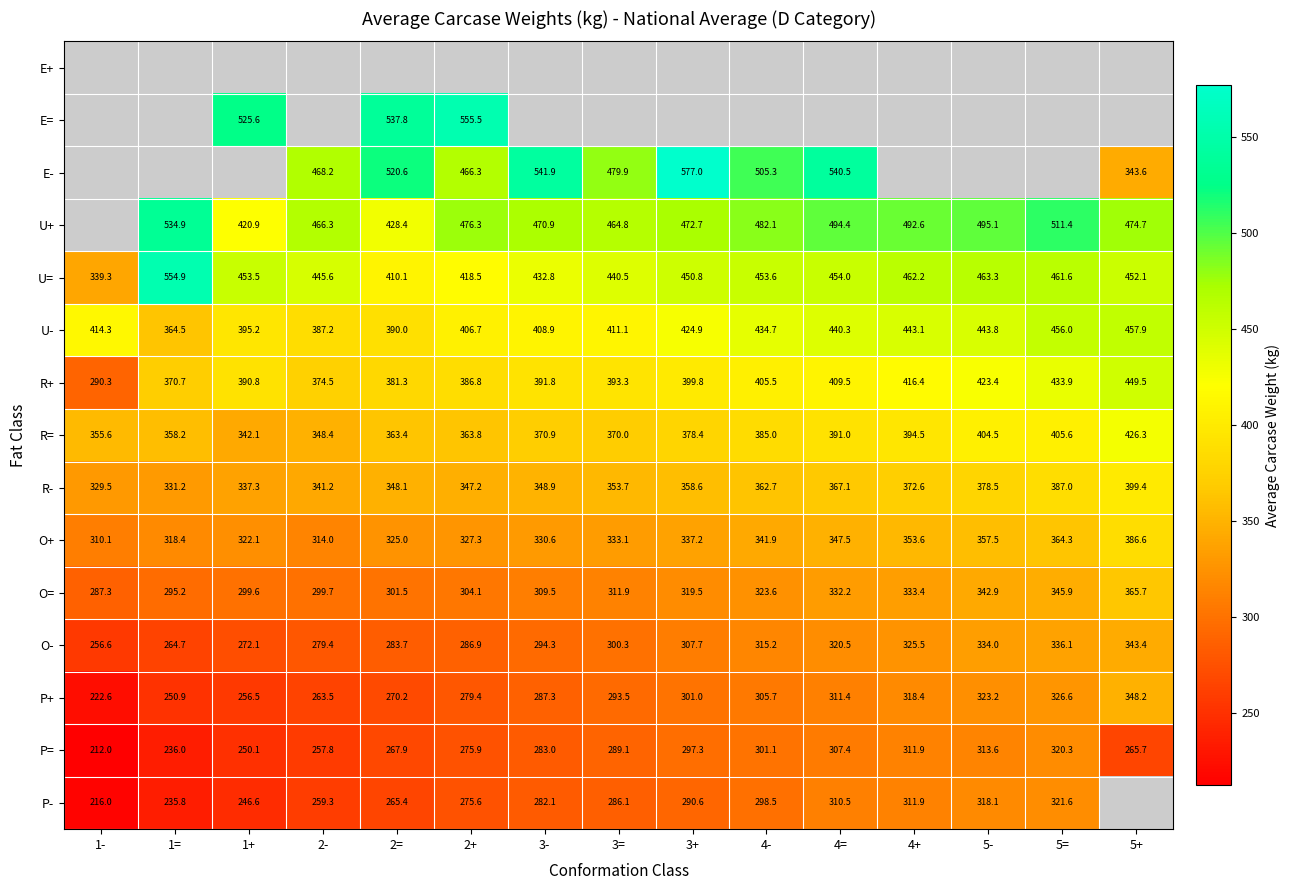

How many data points in P+ are less than 293?

7